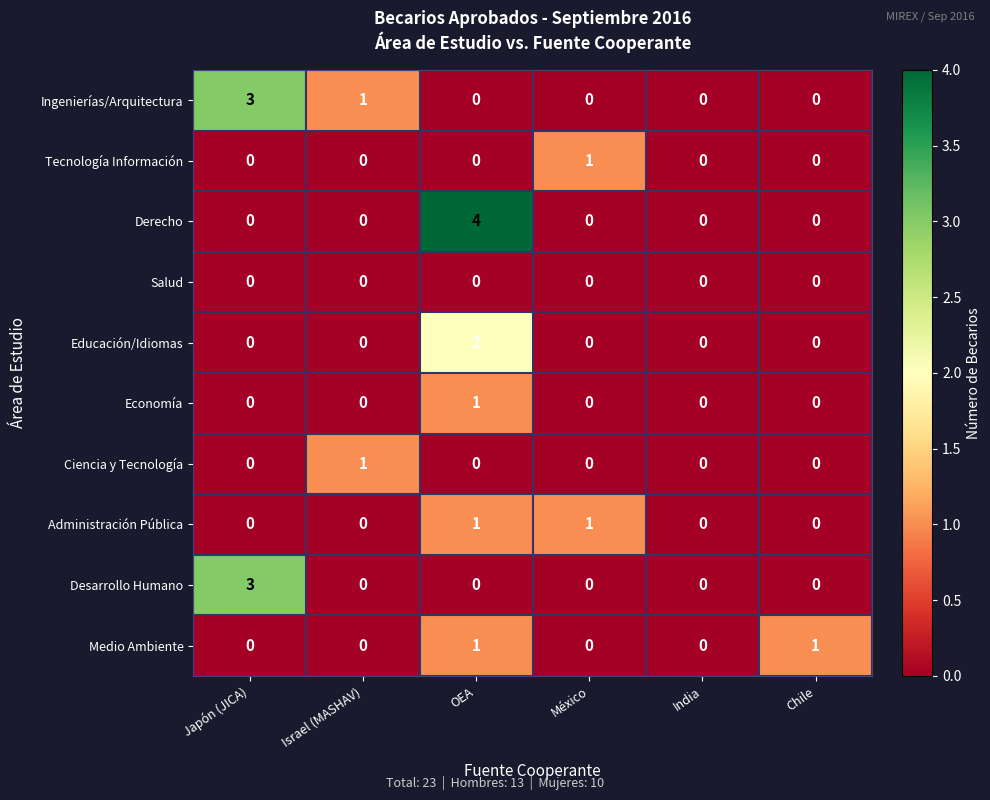

At which category is the sum across all series the highest?

OEA